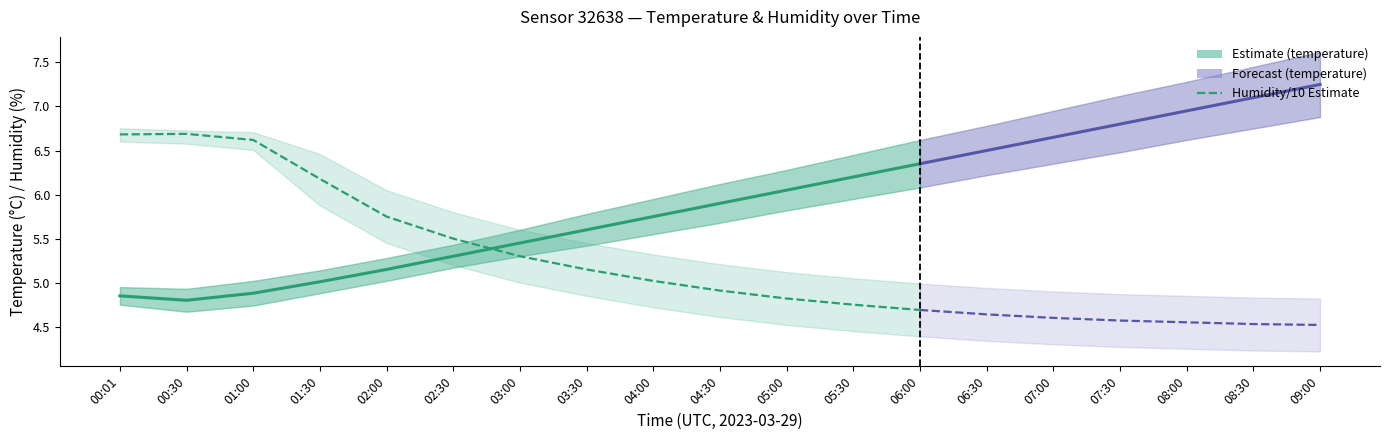

What is the value of the Humidity/10 point at the 13th from the left?

4.7